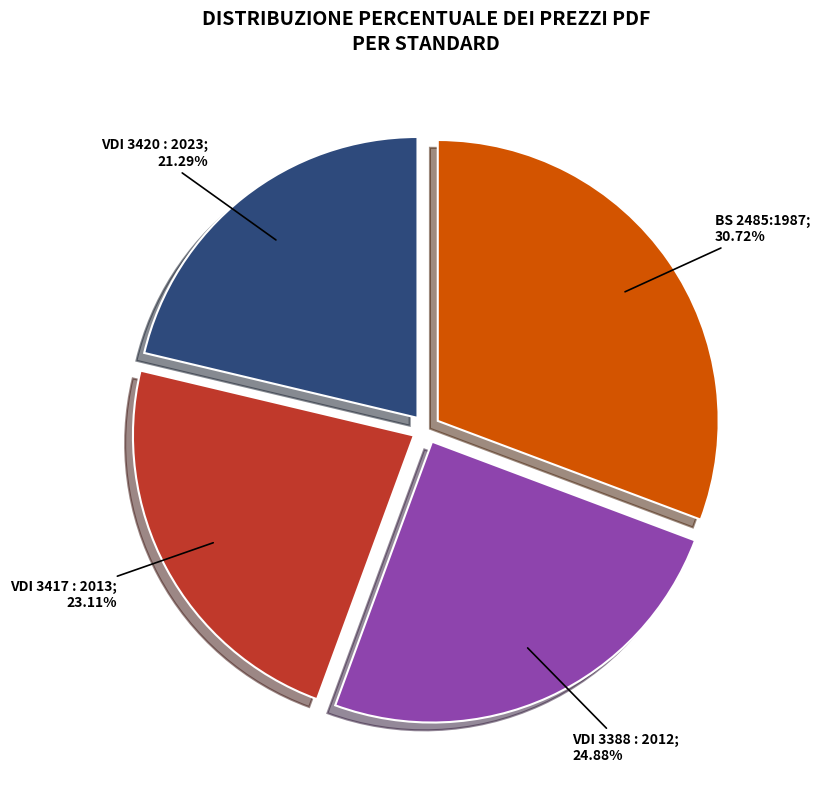

Is there any slice that represents more than half of the pie?

No